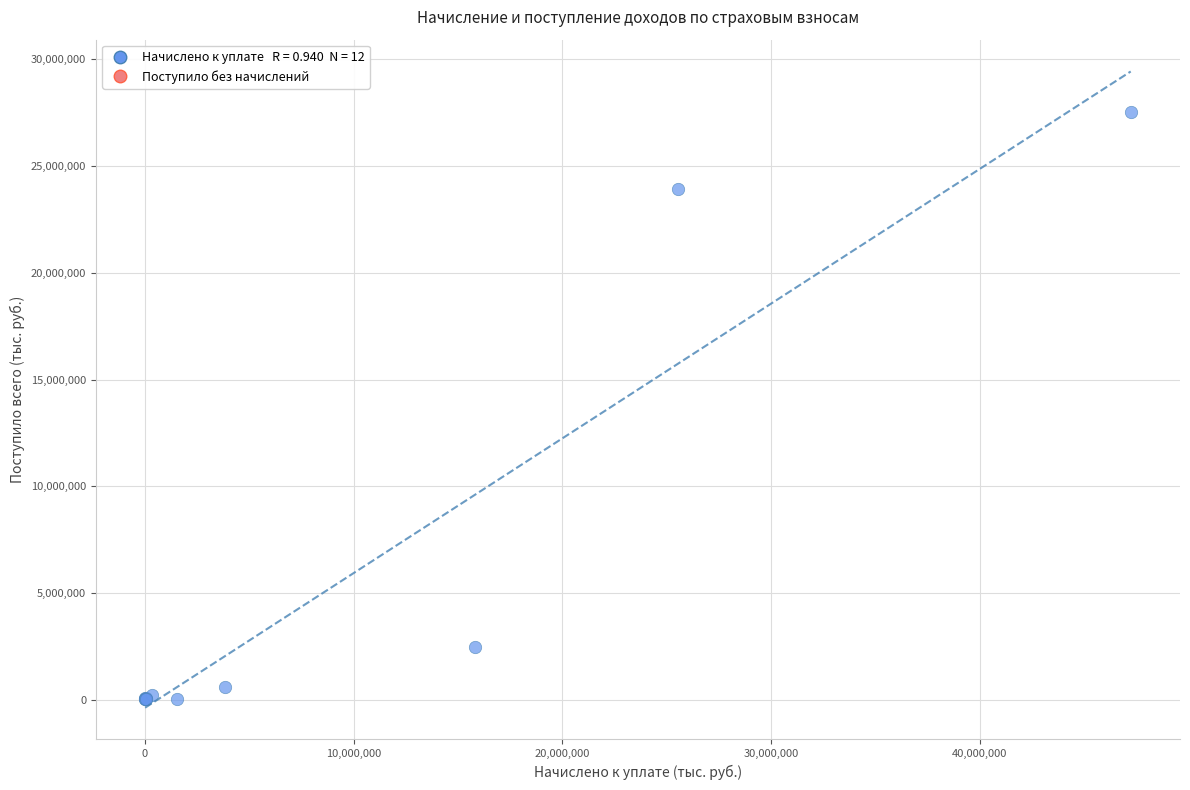

What Y value in the scatter plot is closest to 13771449?

23950609